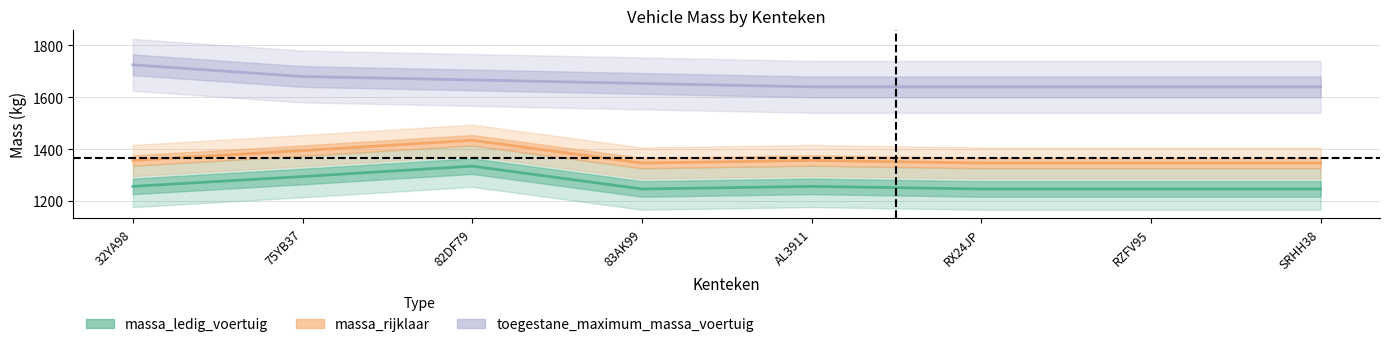

At which label does toegestane_maximum_massa_voertuig first exceed 1653?

32YA98